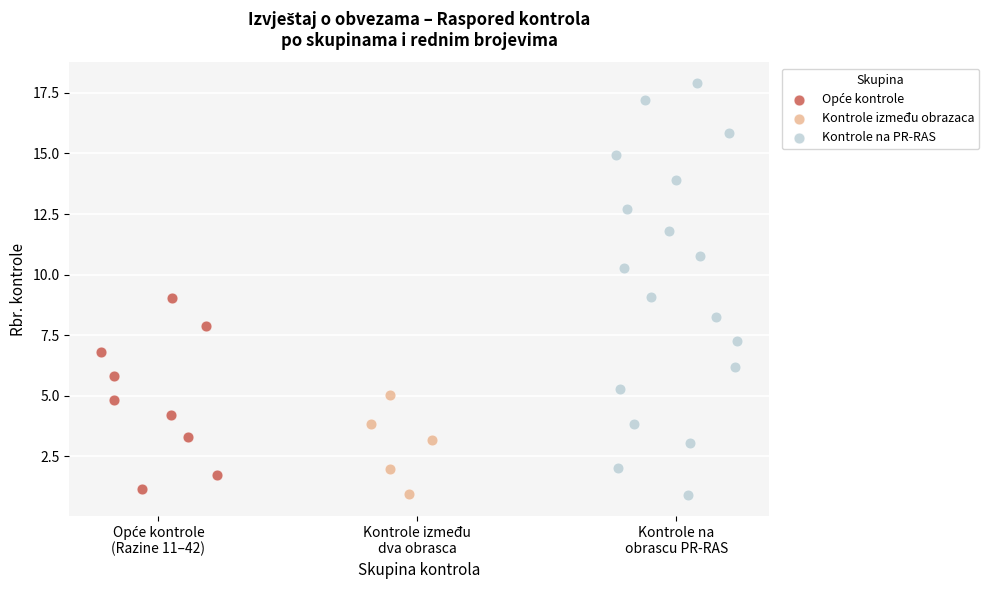

Which series has the widest spread of Y values?

Kontrole na PR-RAS